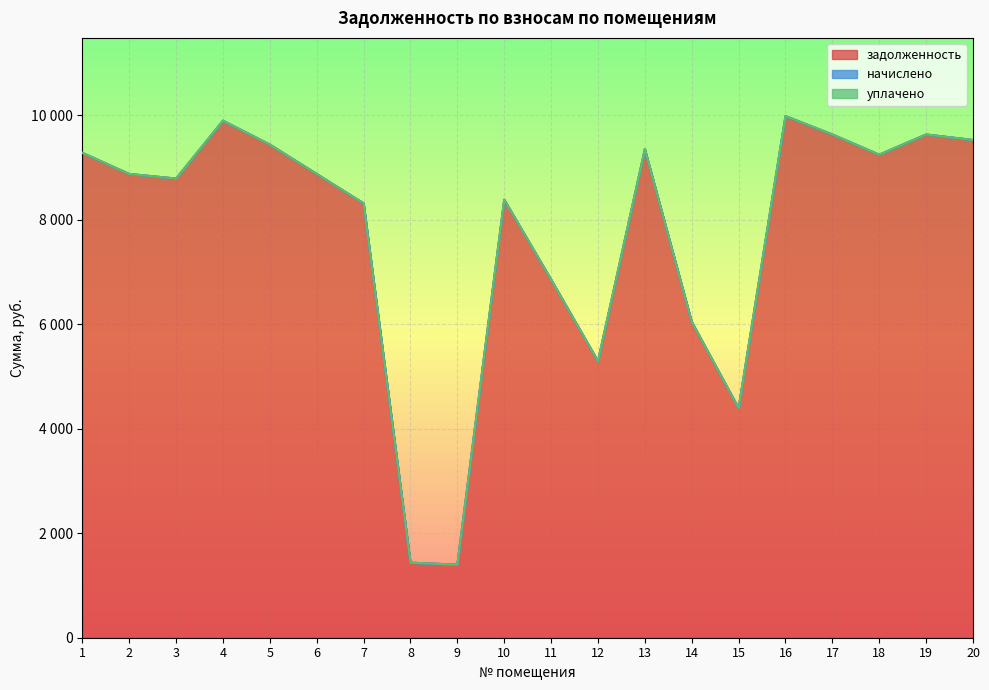

What is the sum of all задолженность values?

154674.8